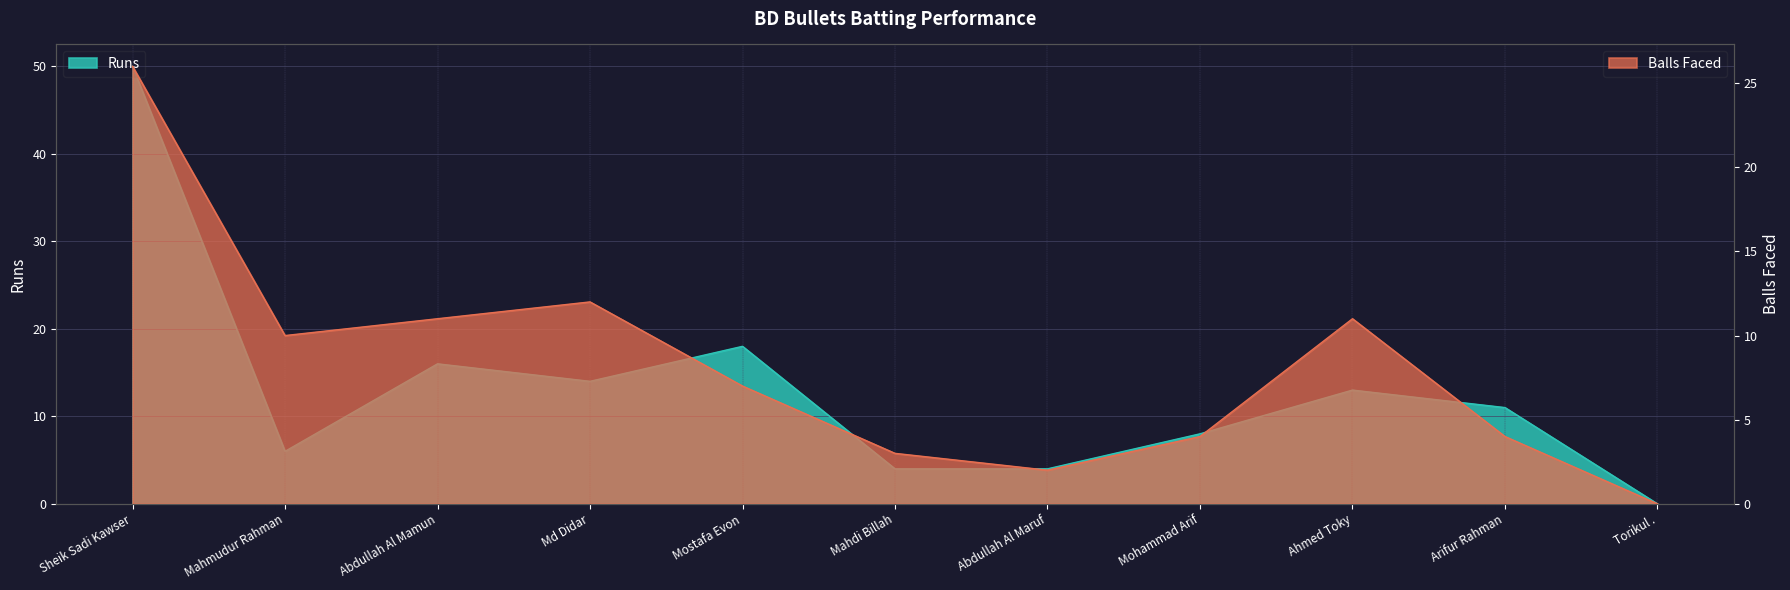

Which series has the largest total across all categories?

Runs